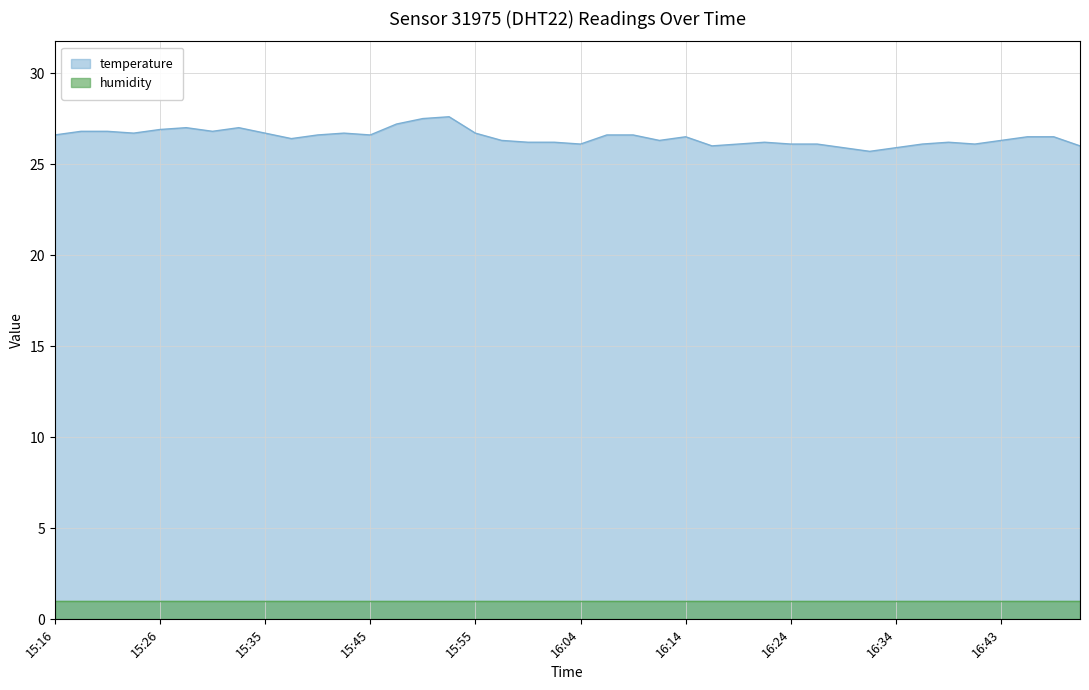

What is the label of the 2nd point from the left?

15:18